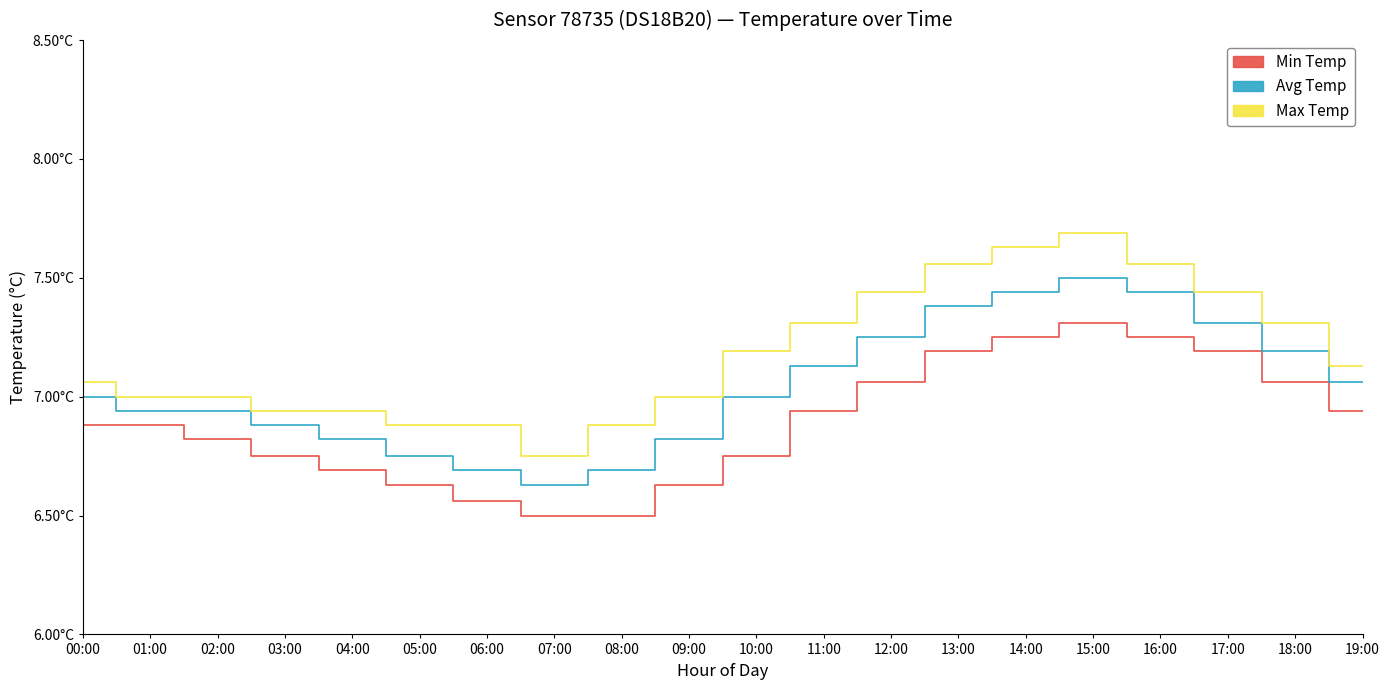

Reading left to right, extract all data points from this chart.

Min Temp: 00:00=6.9	01:00=6.9	02:00=6.8	03:00=6.8	04:00=6.7	05:00=6.6	06:00=6.6	07:00=6.5	08:00=6.5	09:00=6.6	10:00=6.8	11:00=6.9	12:00=7.1	13:00=7.2	14:00=7.2	15:00=7.3	16:00=7.2	17:00=7.2	18:00=7.1	19:00=6.9
Avg Temp: 00:00=7.0	01:00=6.9	02:00=6.9	03:00=6.9	04:00=6.8	05:00=6.8	06:00=6.7	07:00=6.6	08:00=6.7	09:00=6.8	10:00=7.0	11:00=7.1	12:00=7.2	13:00=7.4	14:00=7.4	15:00=7.5	16:00=7.4	17:00=7.3	18:00=7.2	19:00=7.1
Max Temp: 00:00=7.1	01:00=7.0	02:00=7.0	03:00=6.9	04:00=6.9	05:00=6.9	06:00=6.9	07:00=6.8	08:00=6.9	09:00=7.0	10:00=7.2	11:00=7.3	12:00=7.4	13:00=7.6	14:00=7.6	15:00=7.7	16:00=7.6	17:00=7.4	18:00=7.3	19:00=7.1